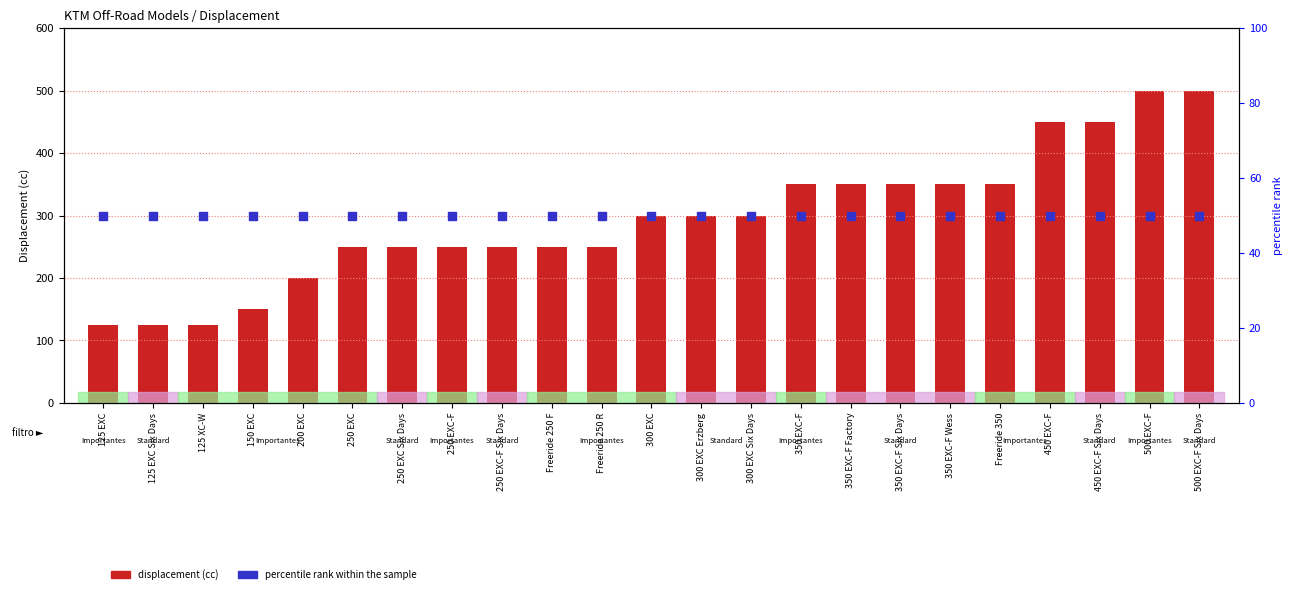

Which series has the widest spread of Y values?

displacement (cc)